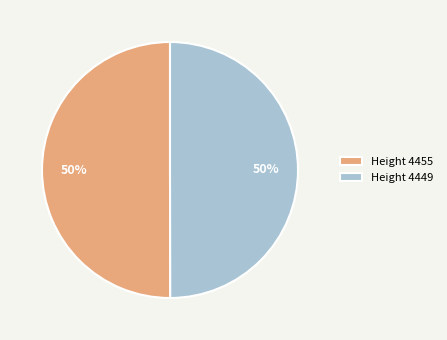

What is the ratio of the value at Height 4449 to the value at Height 4455?

1.0